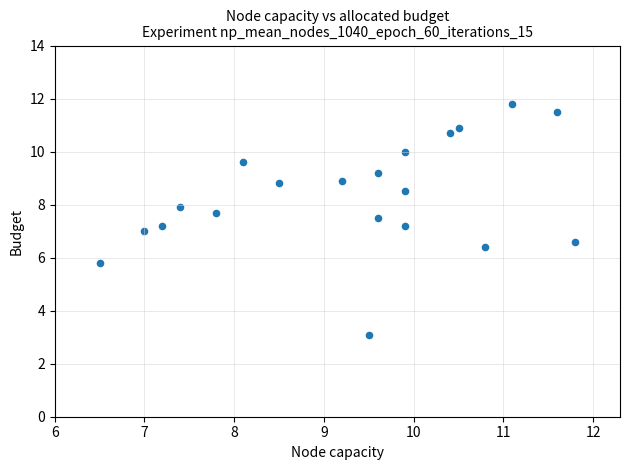

What is the range of X values (max minus min)?

5.3